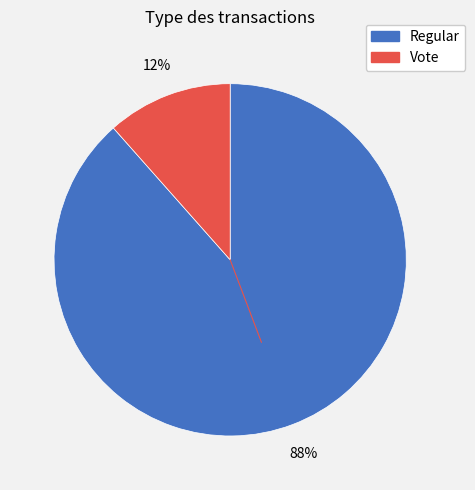

Which slice is the largest?

Regular